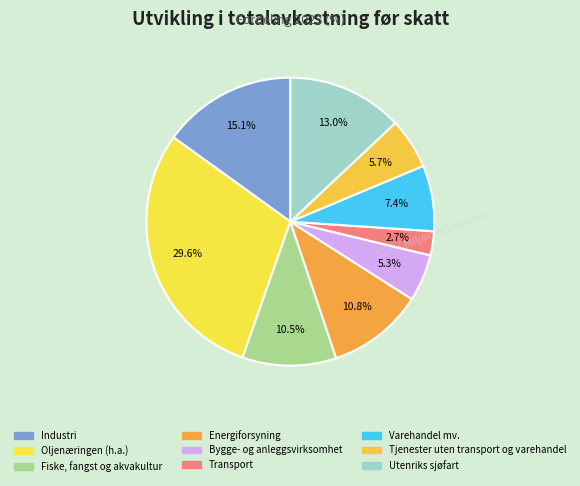

Is there a majority slice in this chart?

No